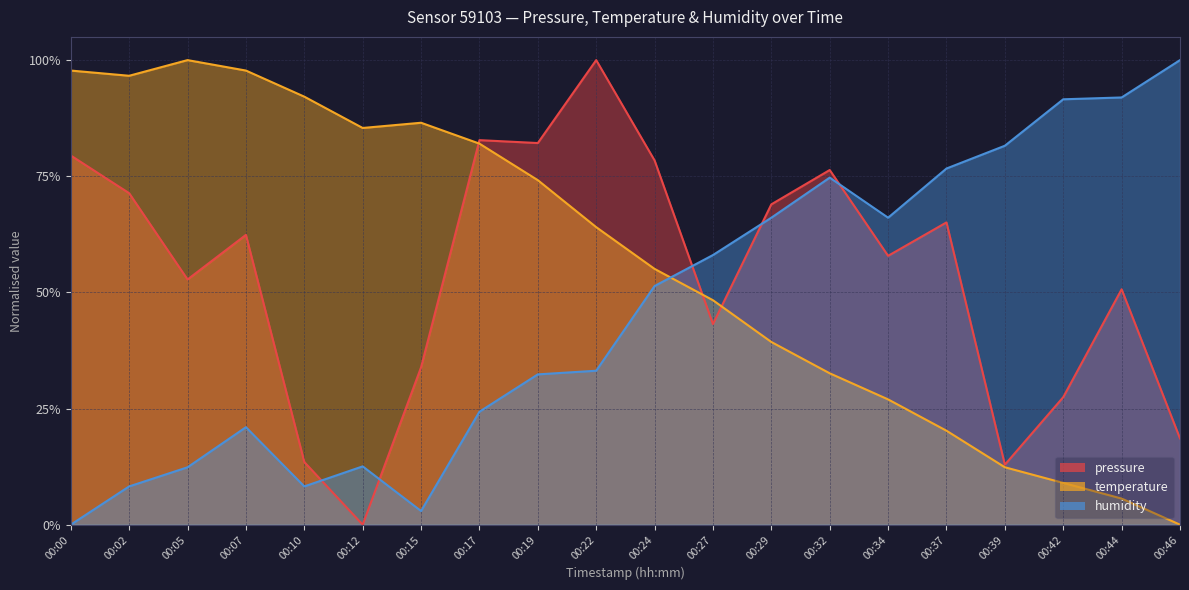

List the series in order of their peak value, lowest first.

pressure, temperature, humidity